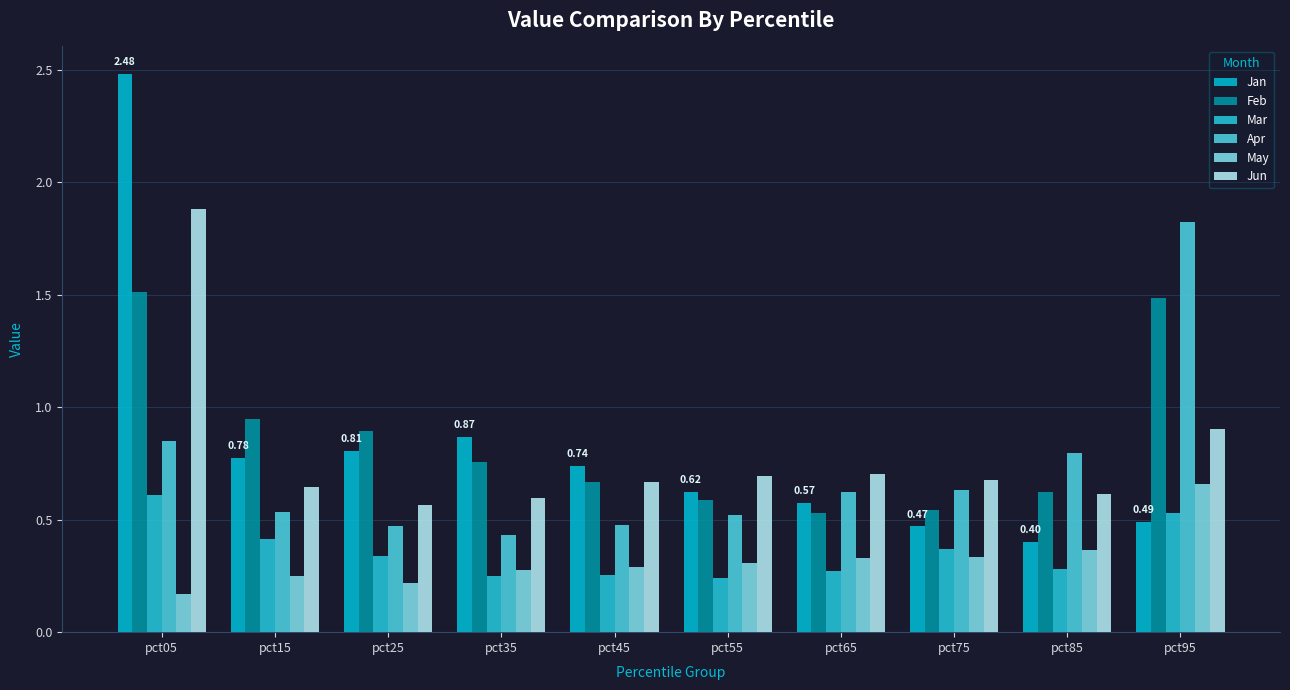

Are the bars horizontal?

No